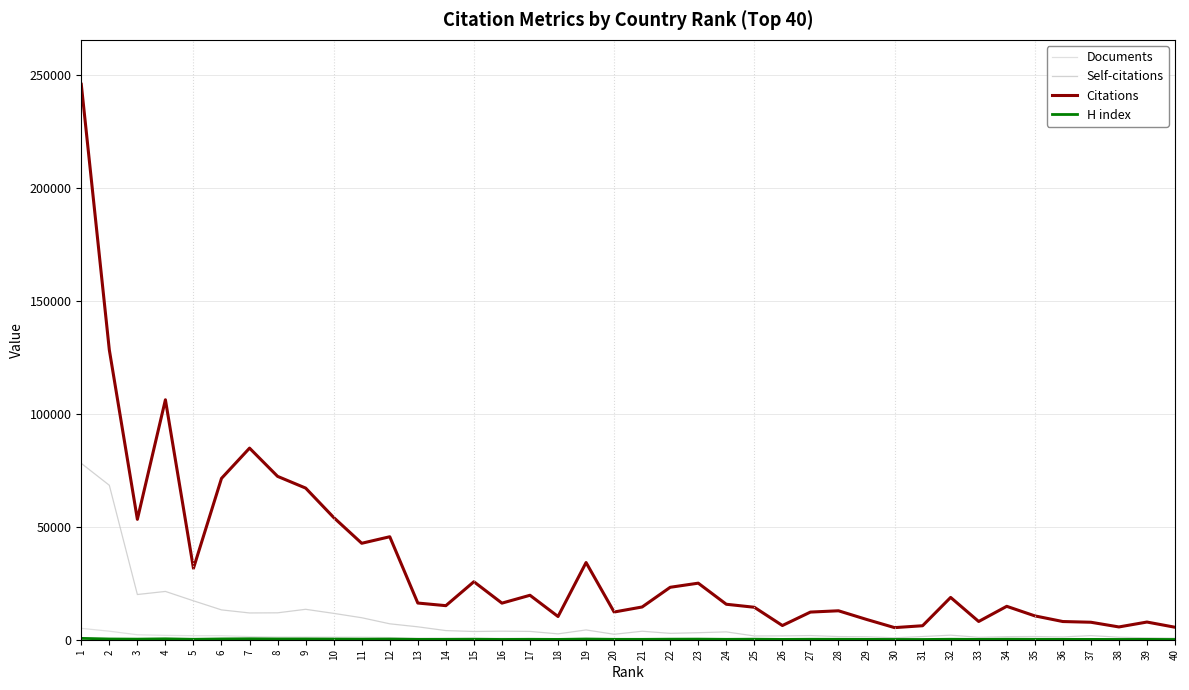

The H index series shows 222 at 13. True or false?

False